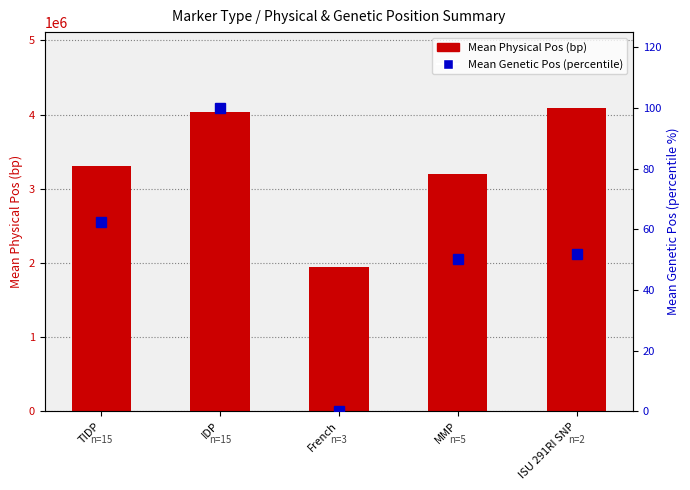

At which category is the sum across all series the highest?

ISU 291RI SNP